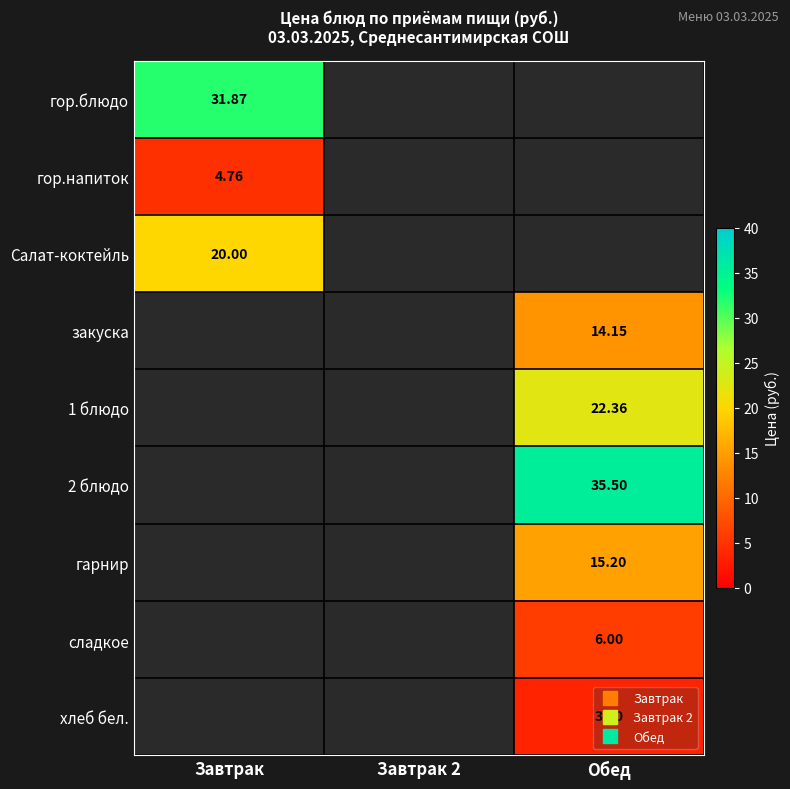

What is the spread (max minus min) of values at Завтрак?

27.1